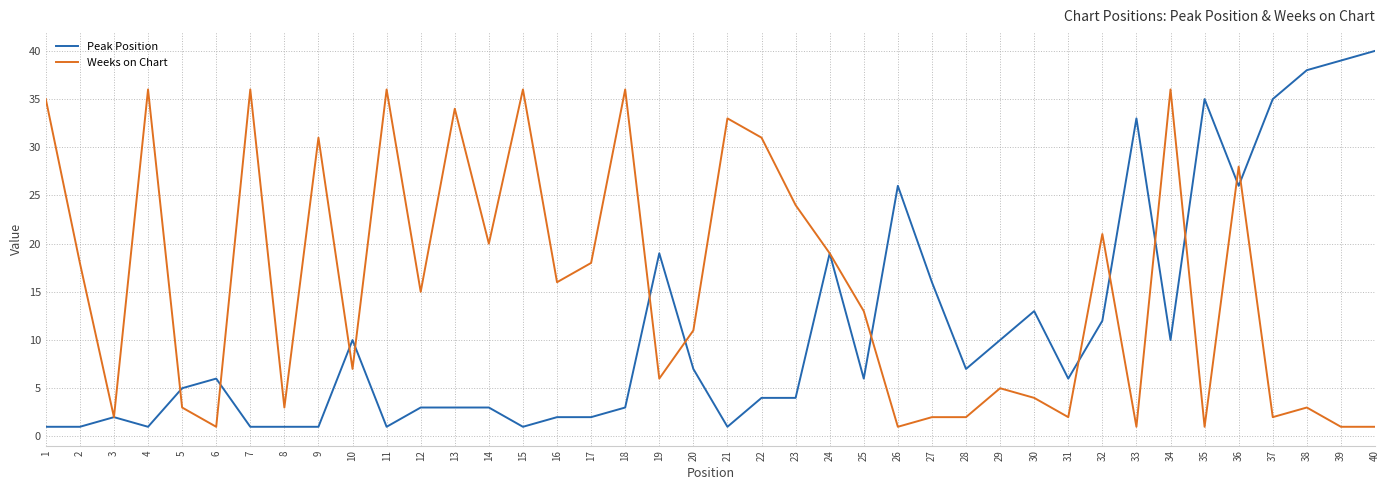

Which series has the largest total across all categories?

Weeks on Chart